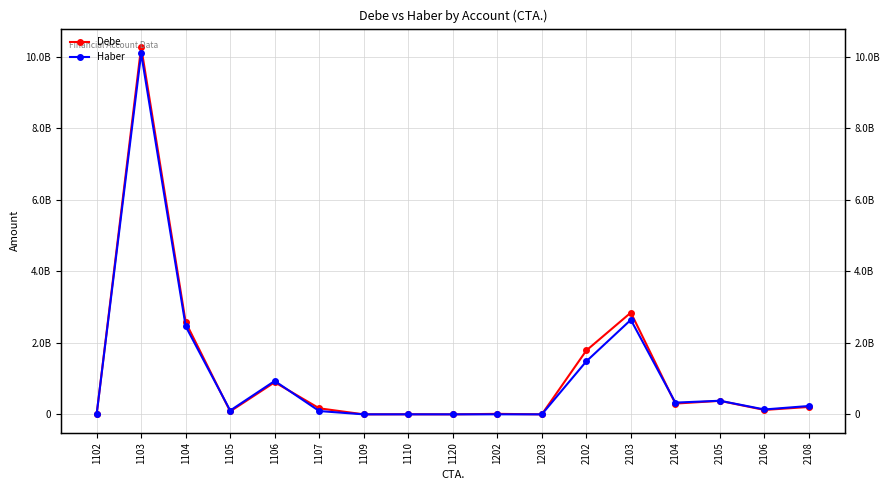

What is the value of the Haber point at the 15th from the left?

380369059.9